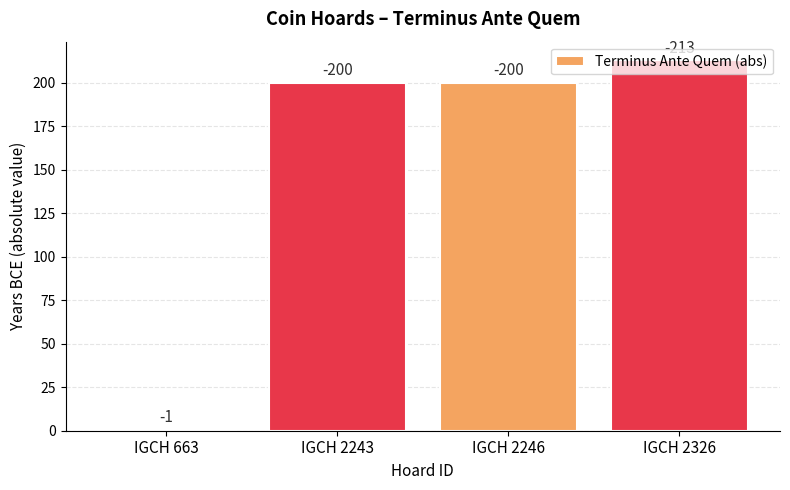

What is the minimum value shown in the chart?

1